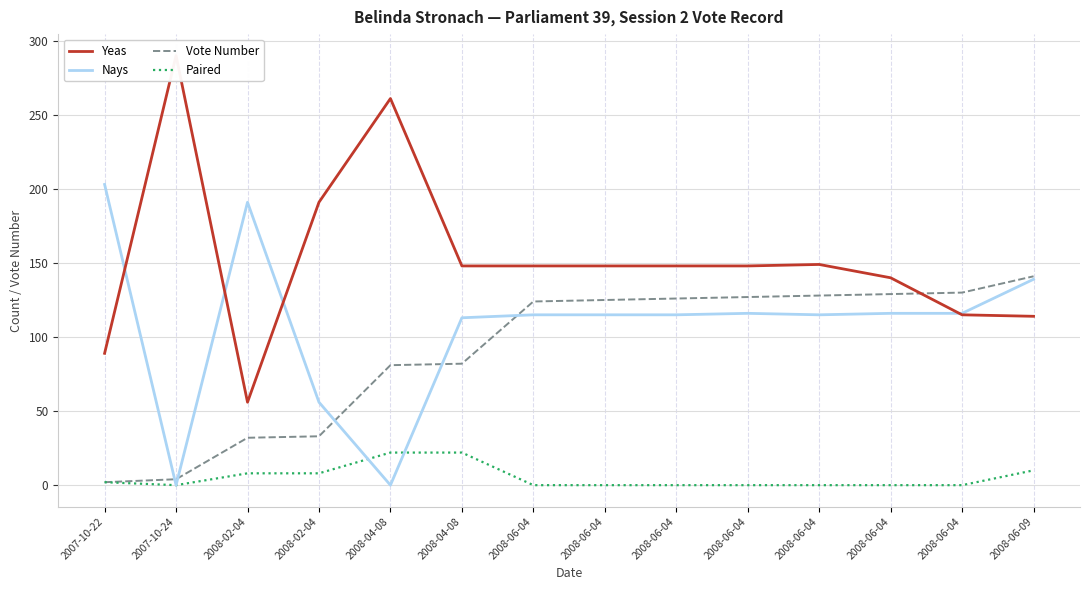

True or false: Nays and Vote Number cross at least once.

True